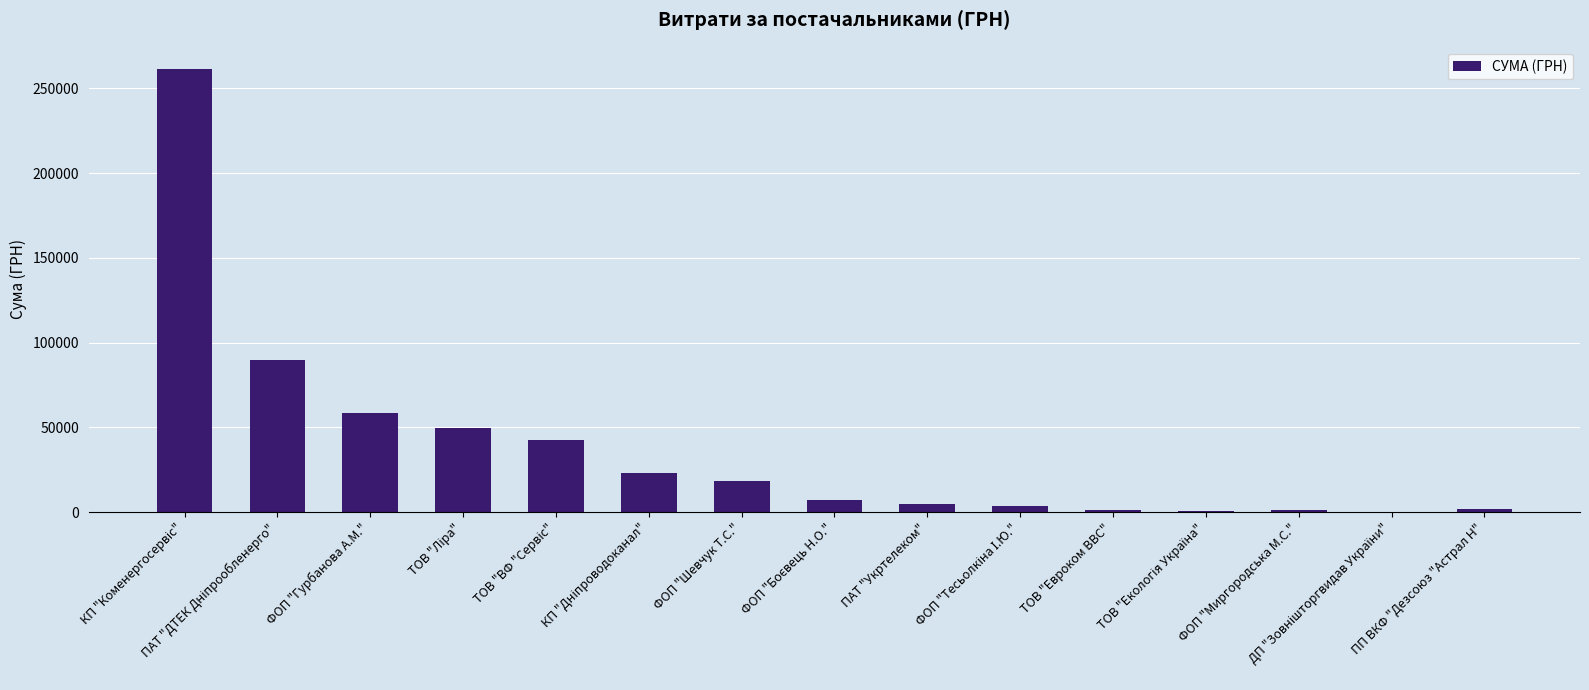

True or false: the data shows 18456.0 at ФОП "Шевчук Т.С.".

True